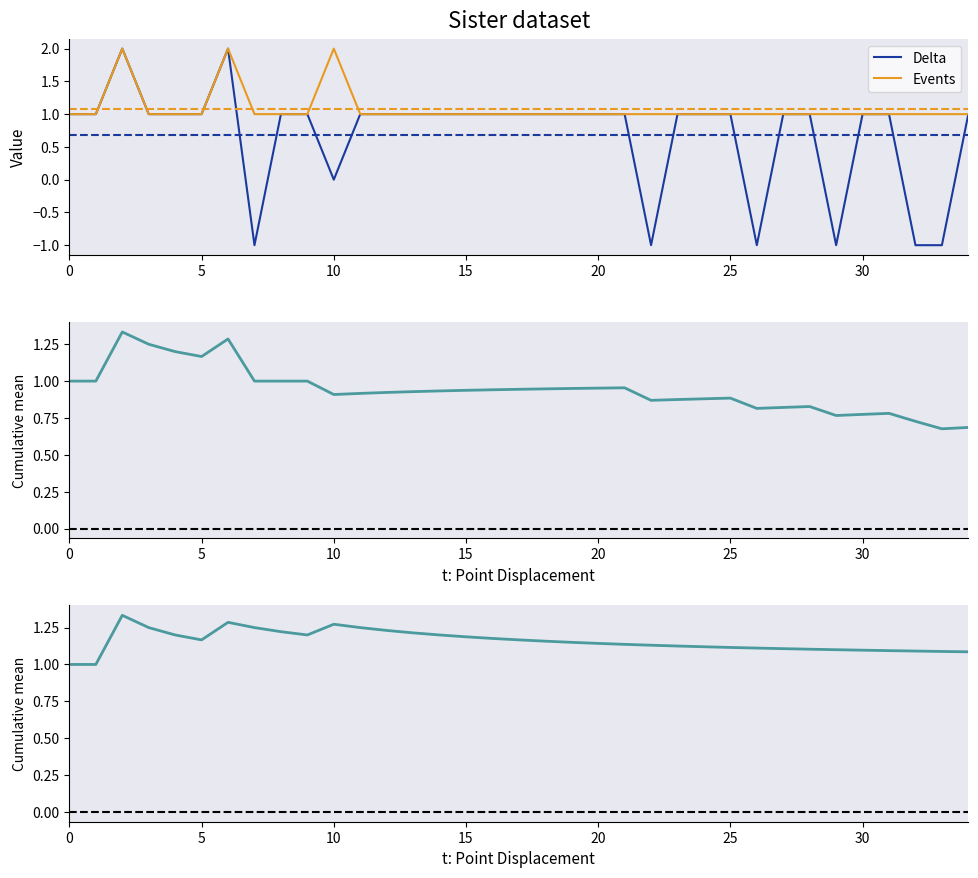

What is the minimum value for Delta?

-1